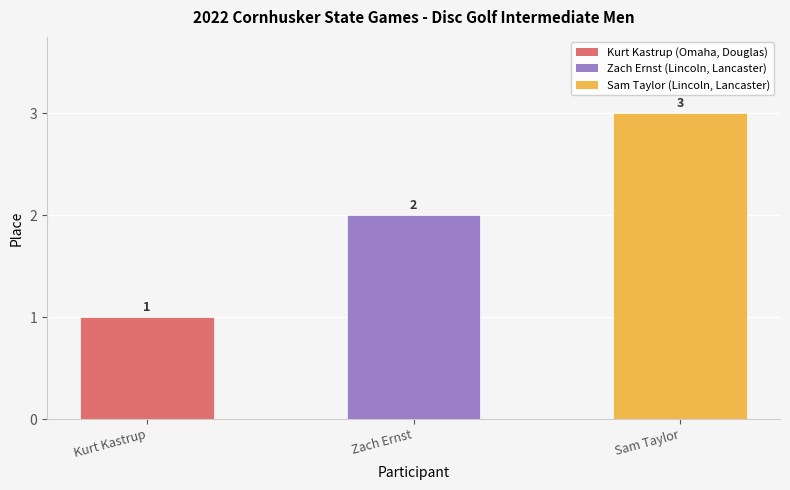

What is the label of the 2nd bar from the right?

Zach Ernst